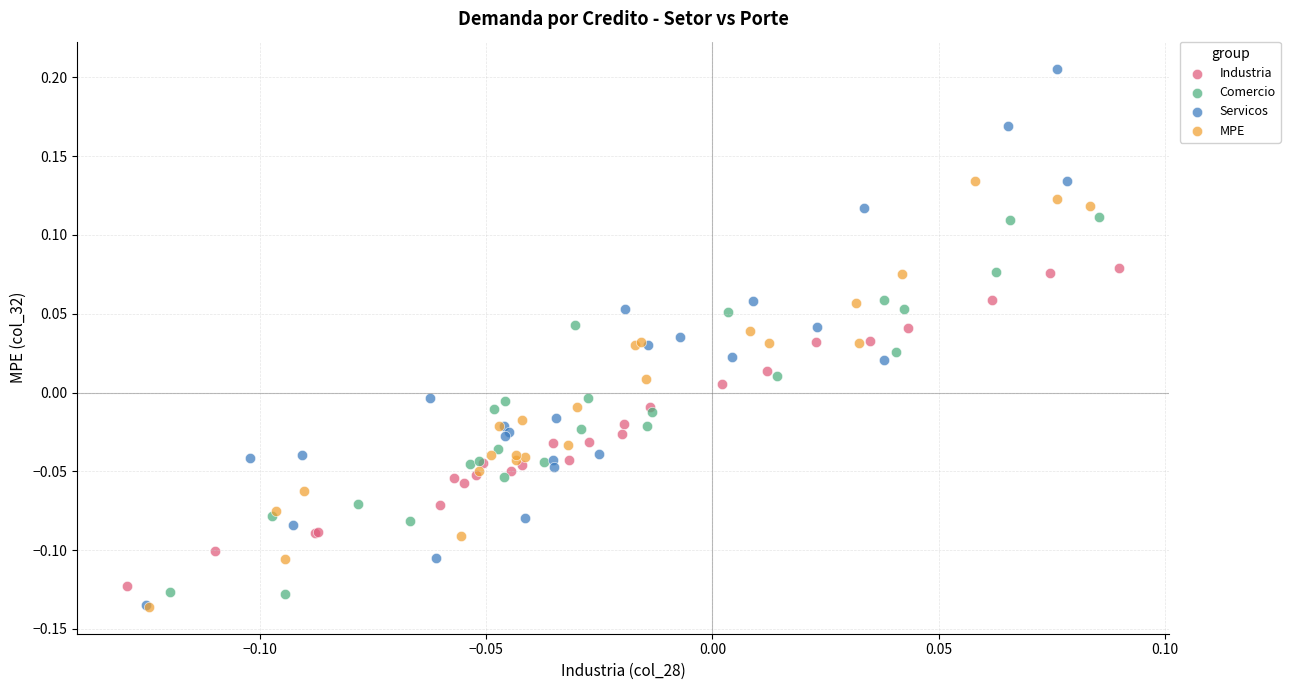

Which series has the largest Y range (max minus min)?

Servicos